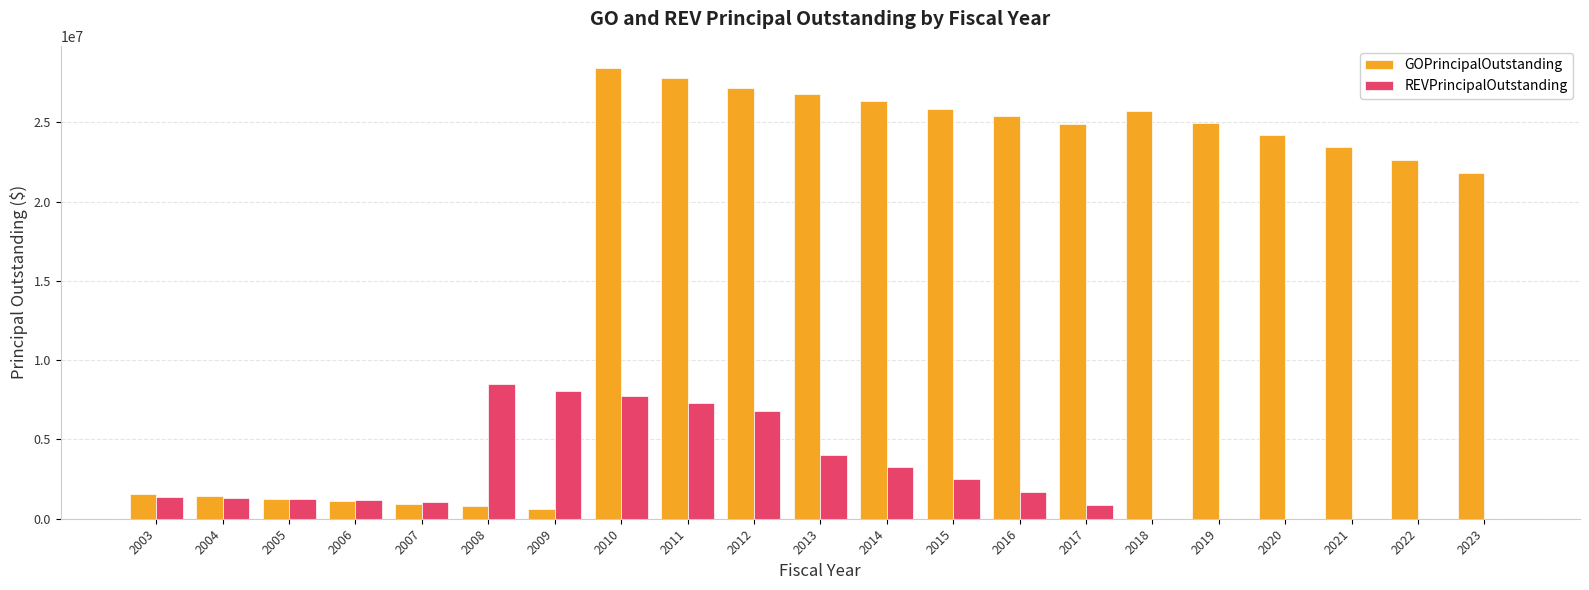

What is the maximum value shown in the chart?

28410000